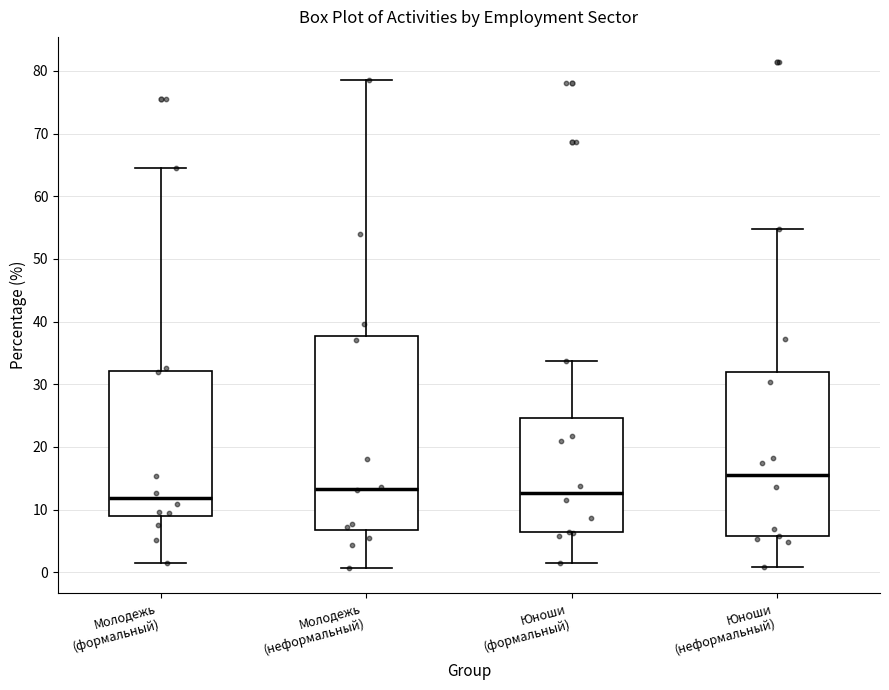

Reading left to right, transcribe this box plot: for each box, give where its median line is, the range the box spans, and where its two whiskers end, as read against the y-axis. The values are not printed on the chart, so give them approximately, as read against the axis.

Молодежь (формальный): median 12, box 9 to 32, whiskers 1 to 65
Молодежь (неформальный): median 13, box 7 to 38, whiskers 1 to 78
Юноши (формальный): median 13, box 6 to 25, whiskers 2 to 34
Юноши (неформальный): median 16, box 6 to 32, whiskers 1 to 55